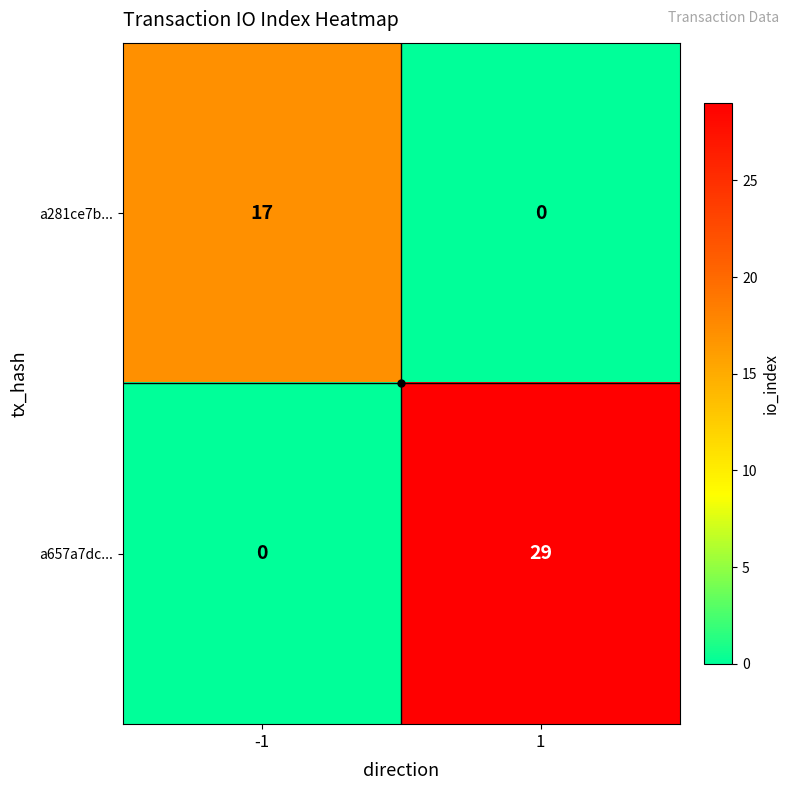

List the series in order of their peak value, highest first.

a657a7dc..., a281ce7b...